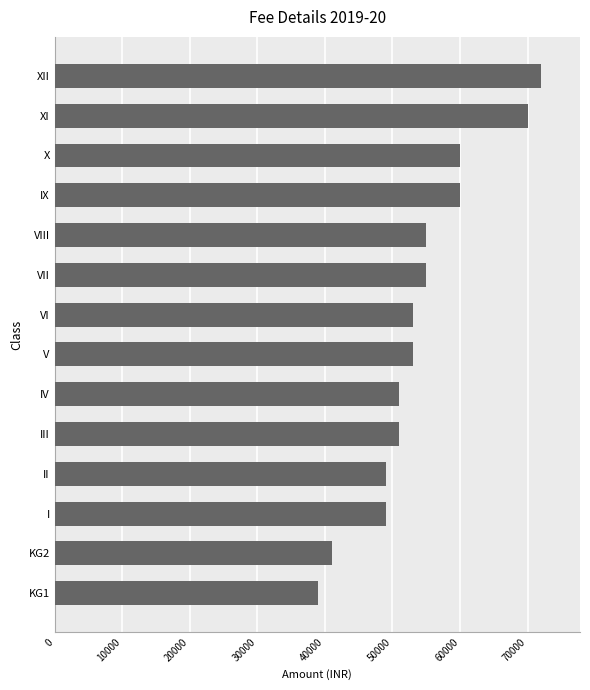

Does the chart contain any negative values?

No